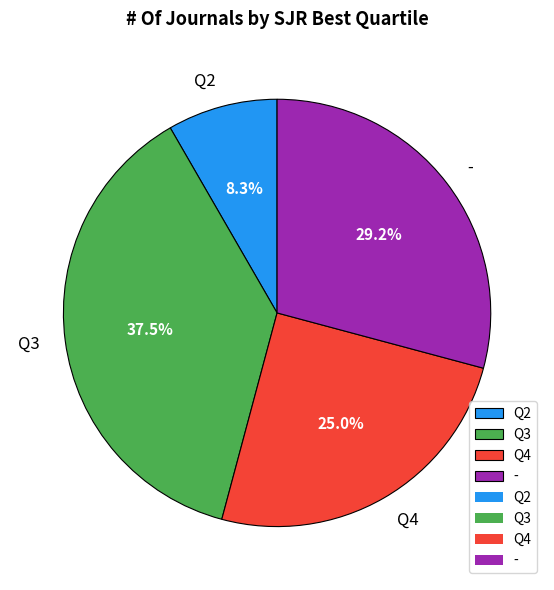

Combined, what portion of the pie is - and Q2?

37.5%